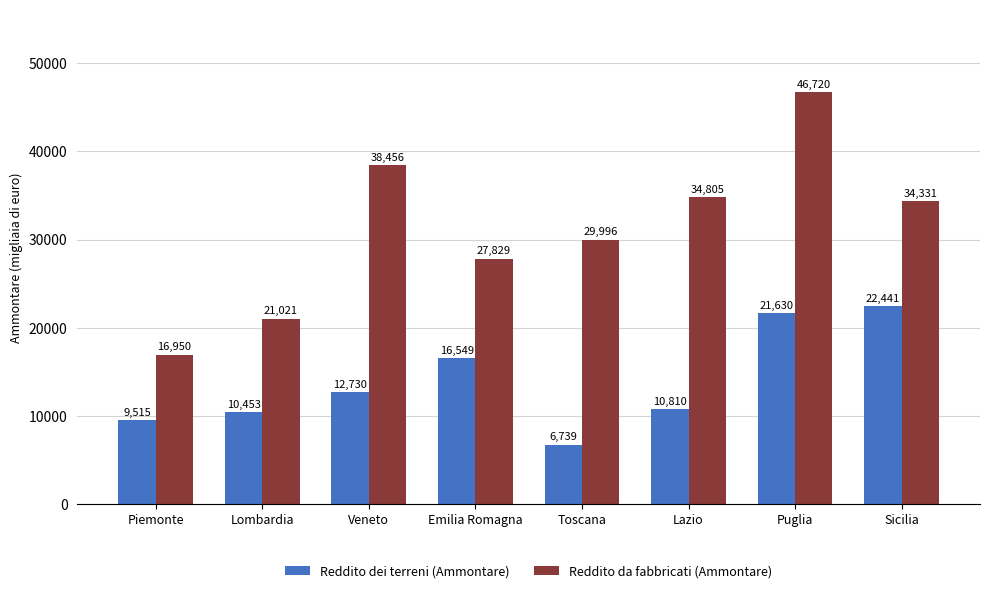

At Sicilia, list the series in order from smallest to largest.

Reddito dei terreni (Ammontare), Reddito da fabbricati (Ammontare)